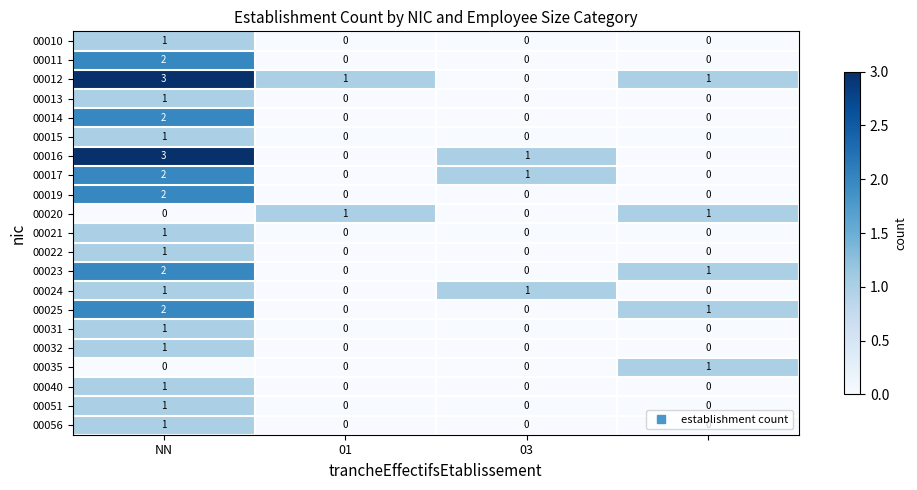

Count the number of data series in this chart.

21